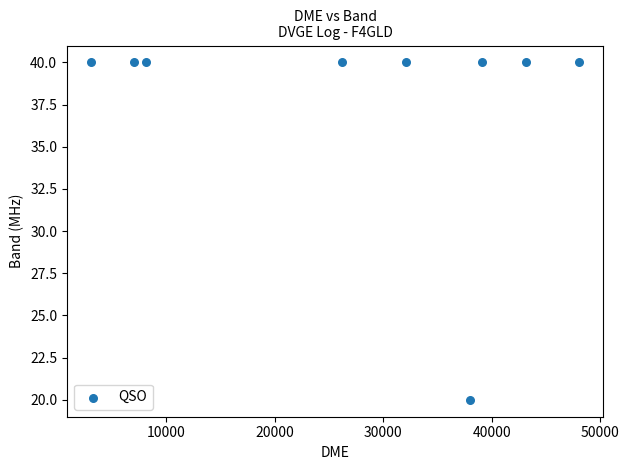

What is the average X value?

27209